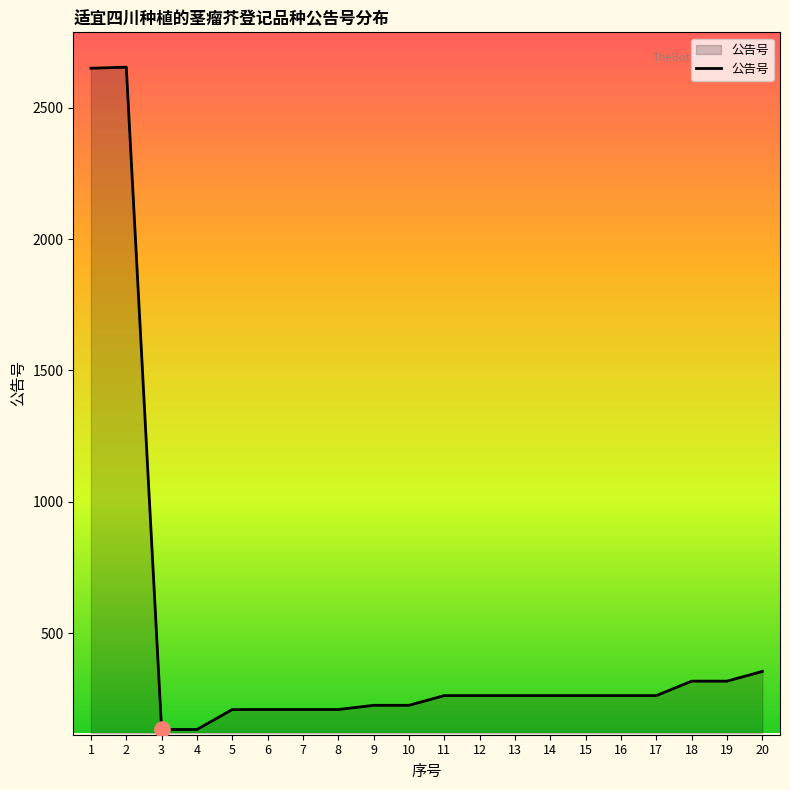

What is the ratio of the value at 2 to the value at 1?

1.0